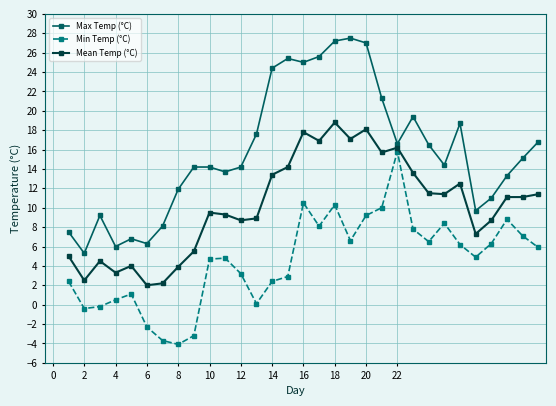

What is the value of the Max Temp (°C) point at the 5th from the left?

6.8